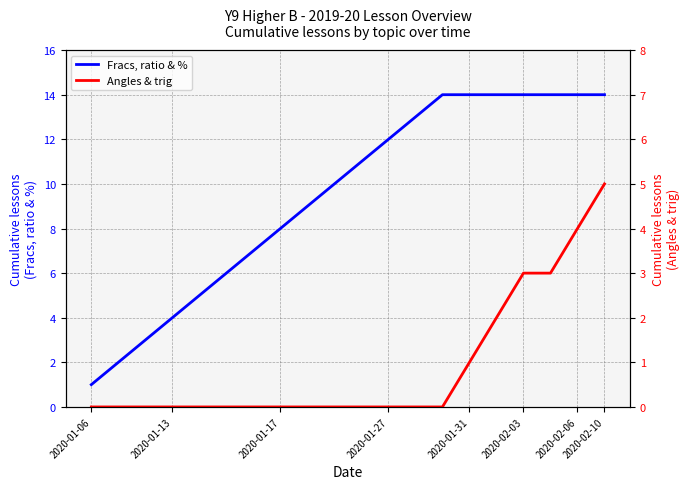

True or false: Fracs, ratio & % and Angles & trig cross at least once.

False